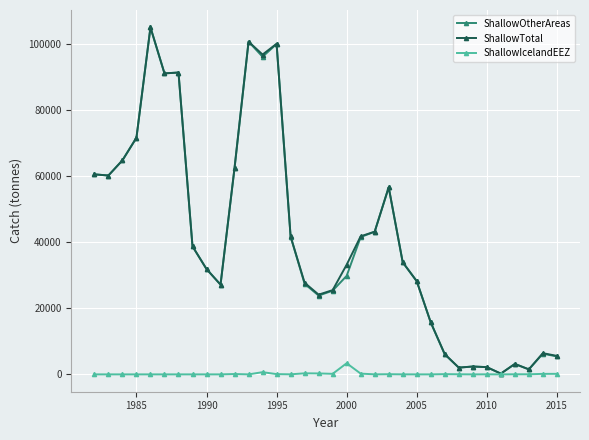

At how many categories does at least one series exceed 36559?

16